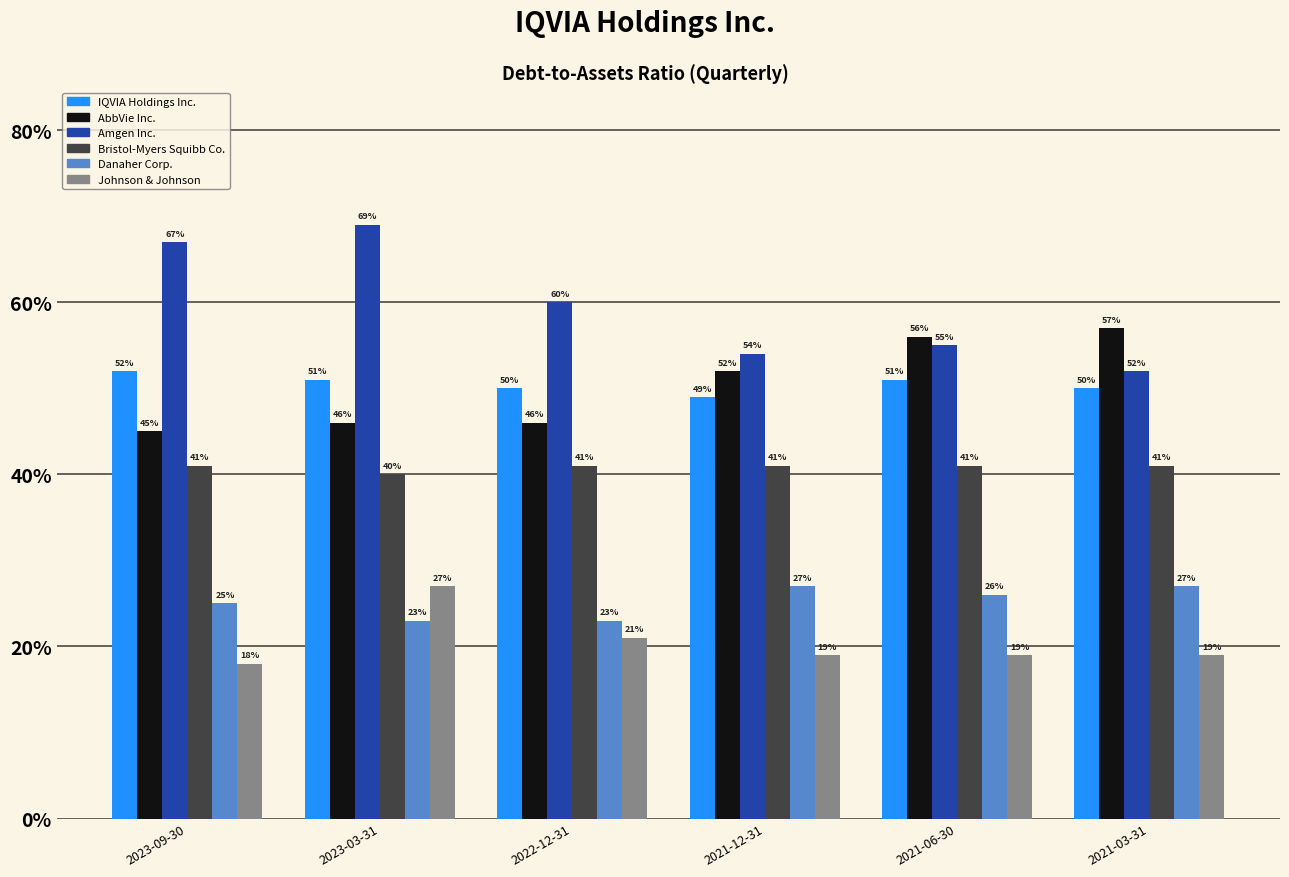

Are the bars horizontal?

No